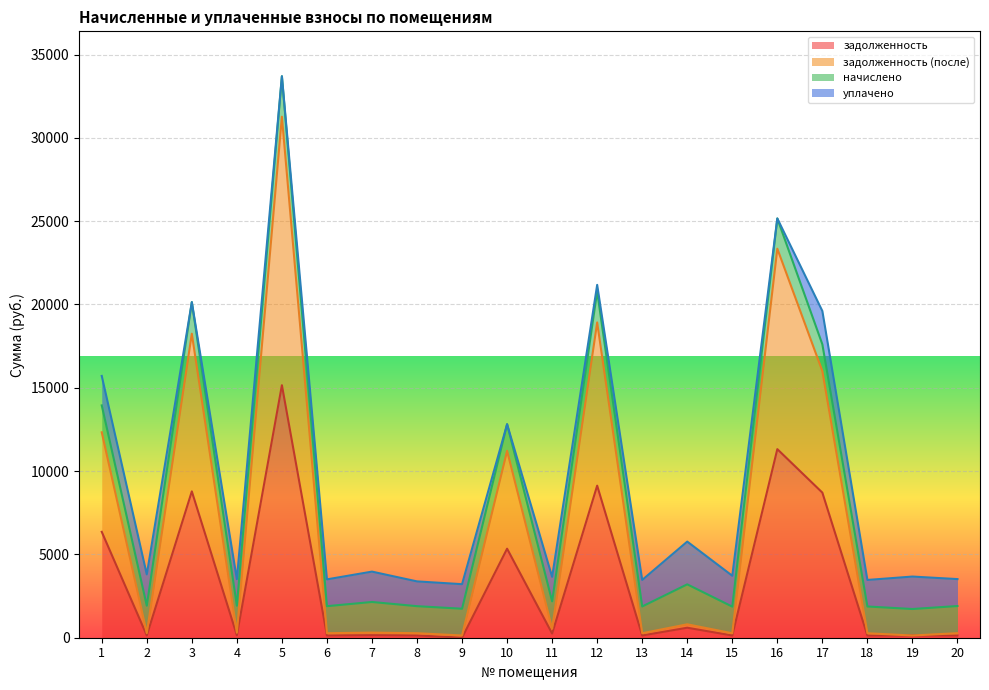

At which category is the sum across all series the highest?

5